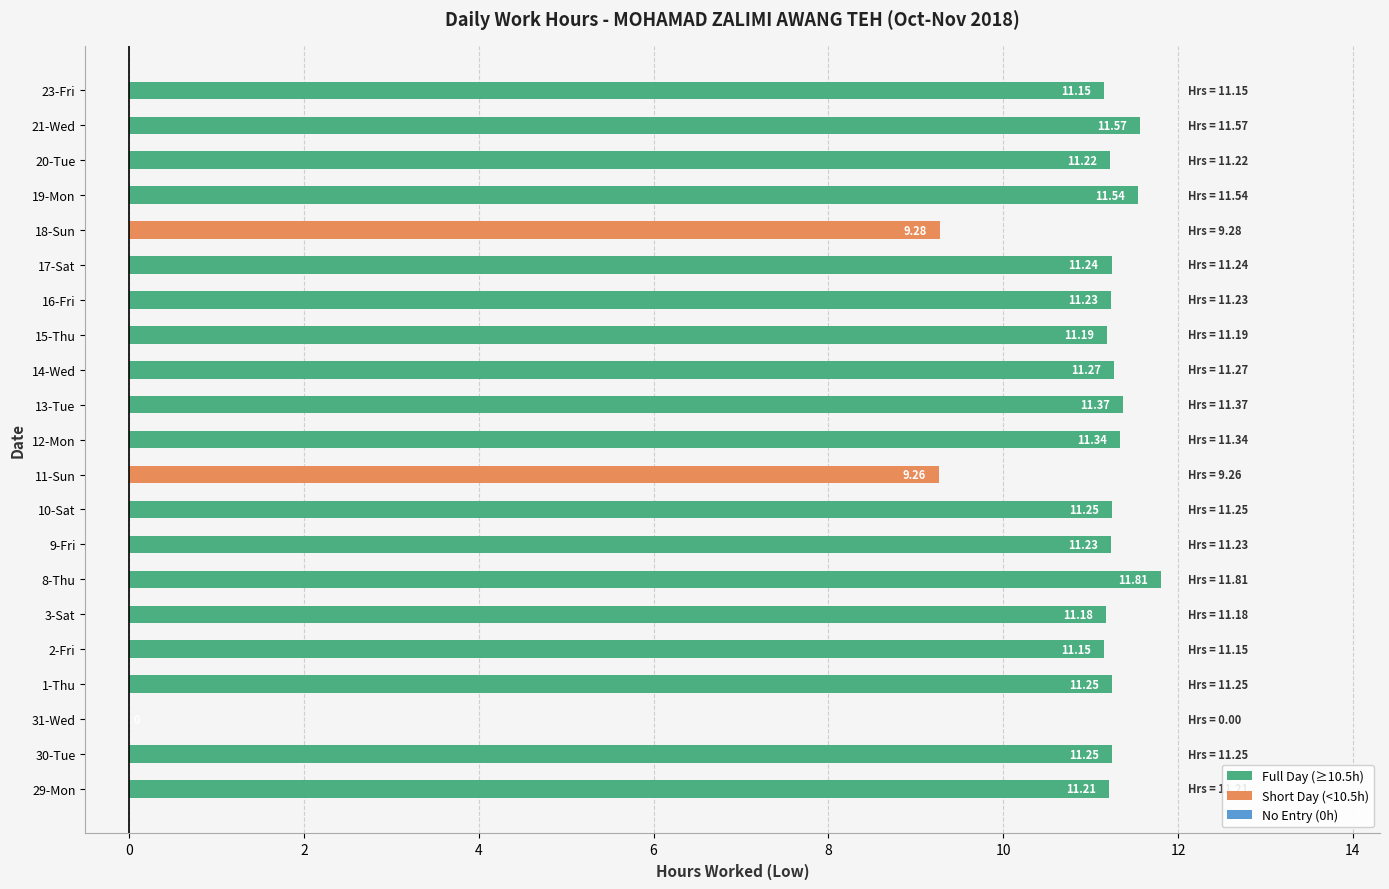

Which series has the widest spread of values?

Full Day (≥10.5h)